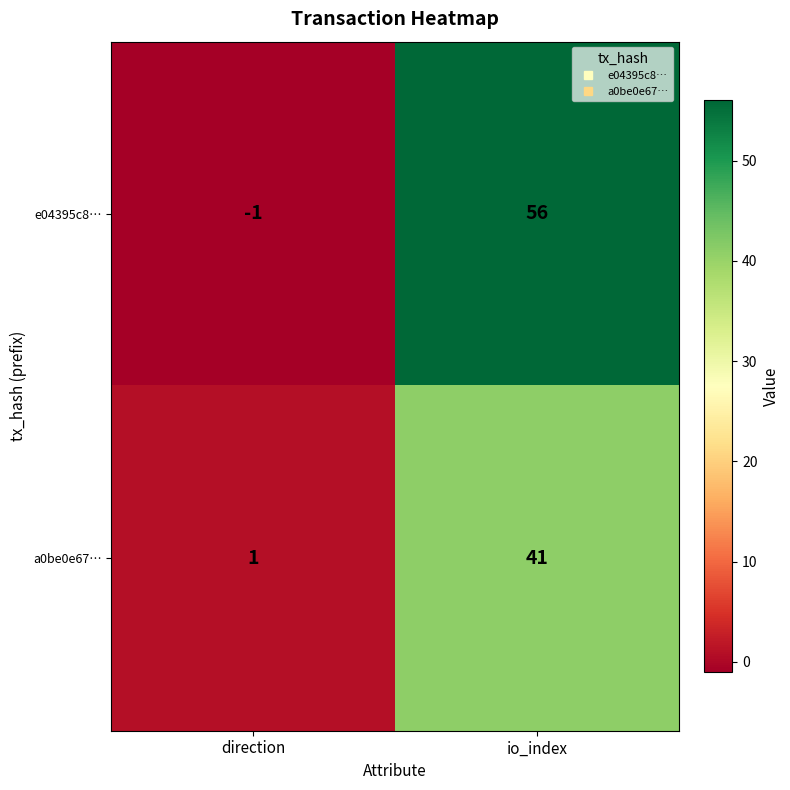

Between direction and io_index, which series saw the biggest shift?

e04395c8…